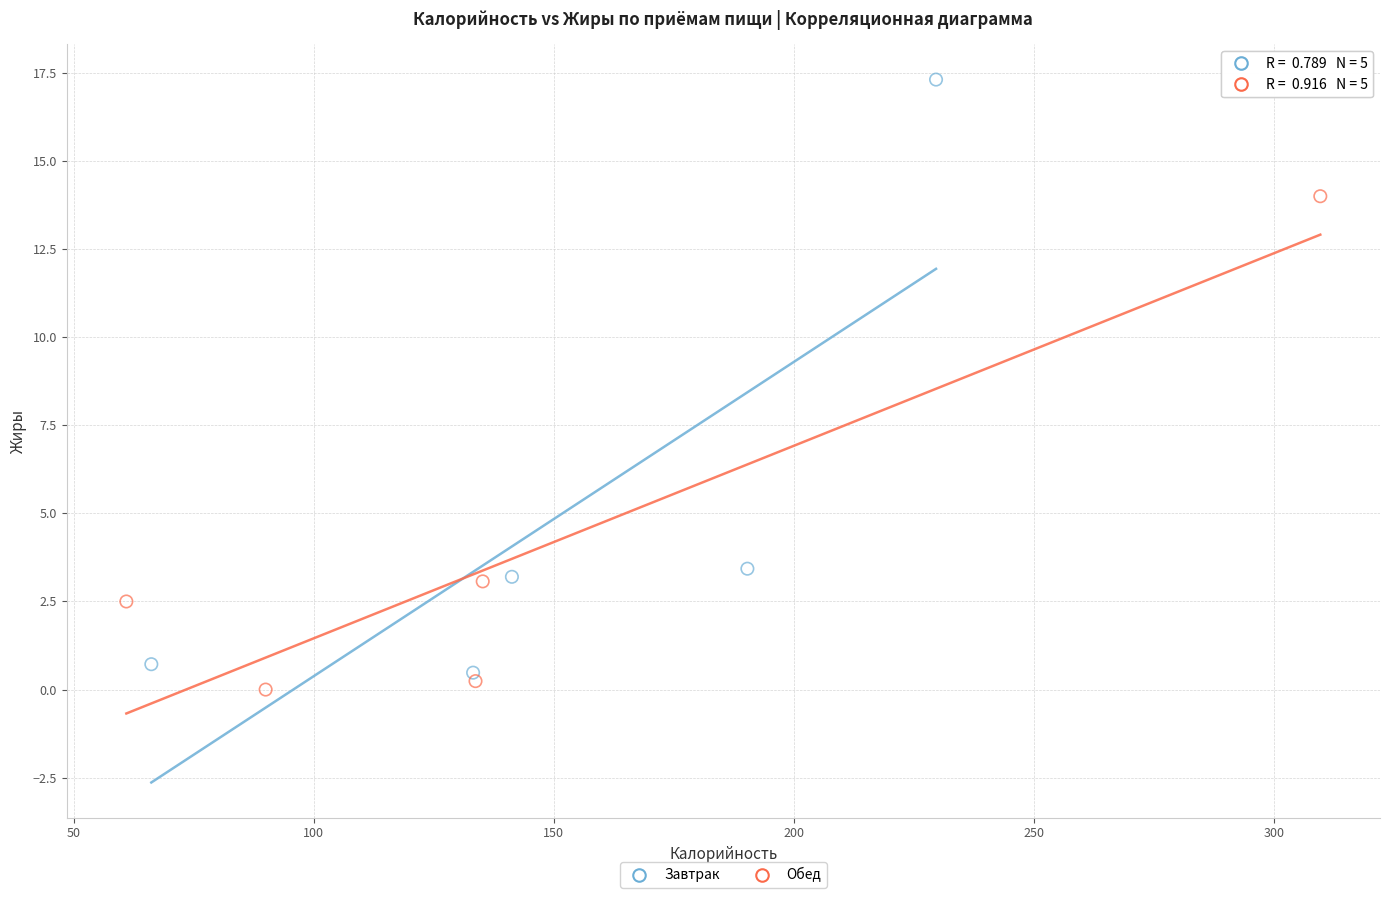

Which series contains the highest Y value?

Завтрак